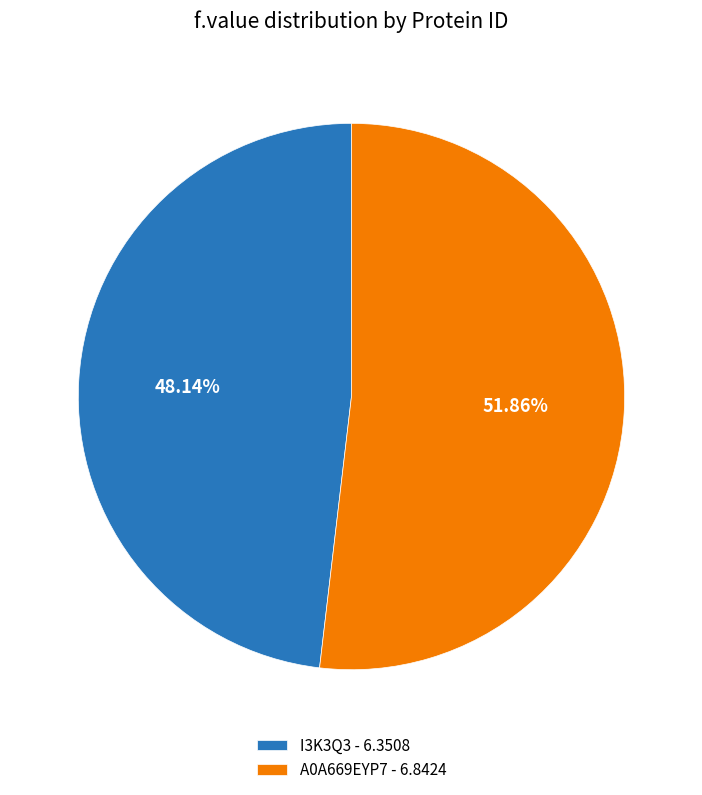

What percentage is the I3K3Q3 slice, to the nearest percent?

48%